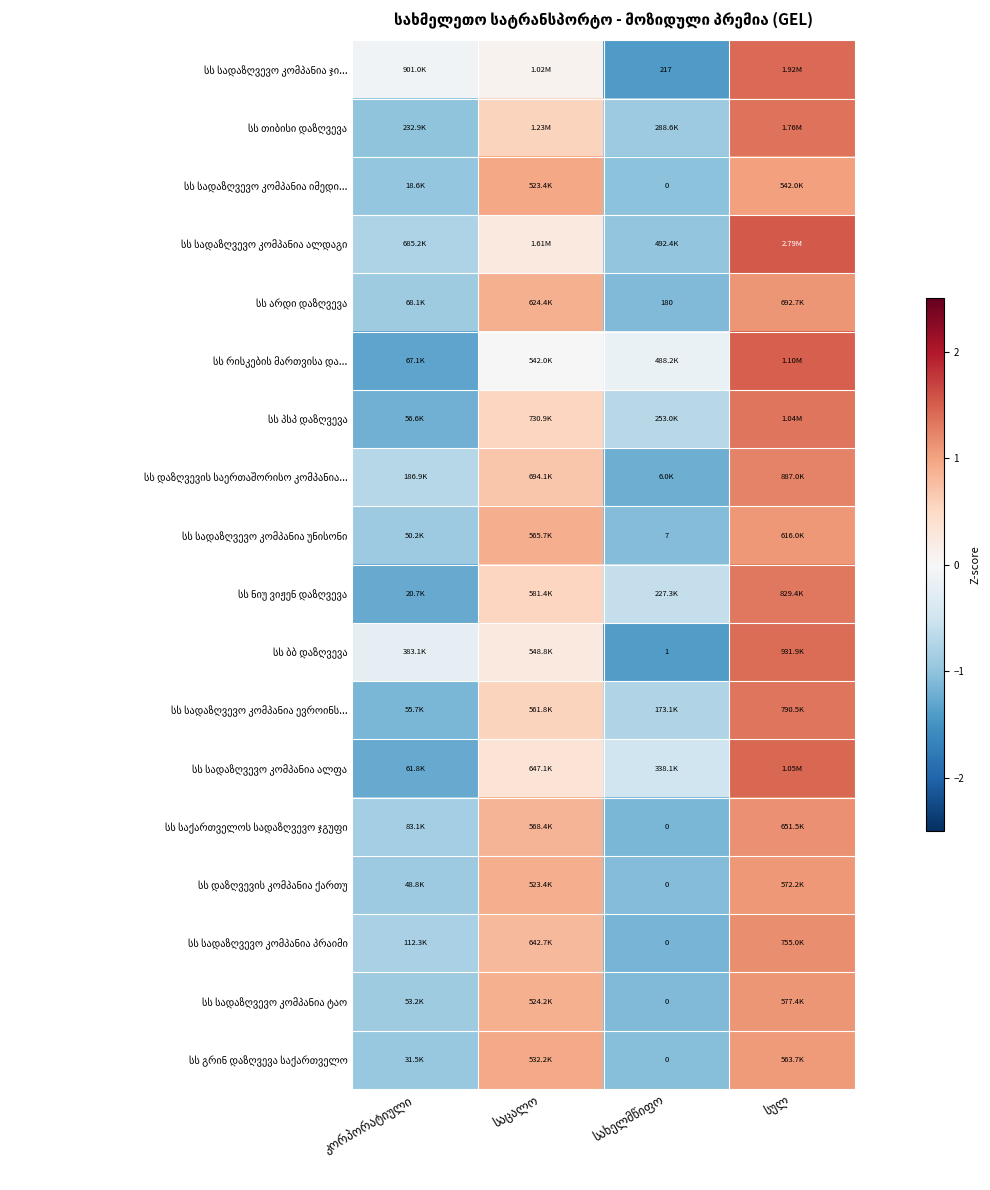

How many data points does each series have?

4